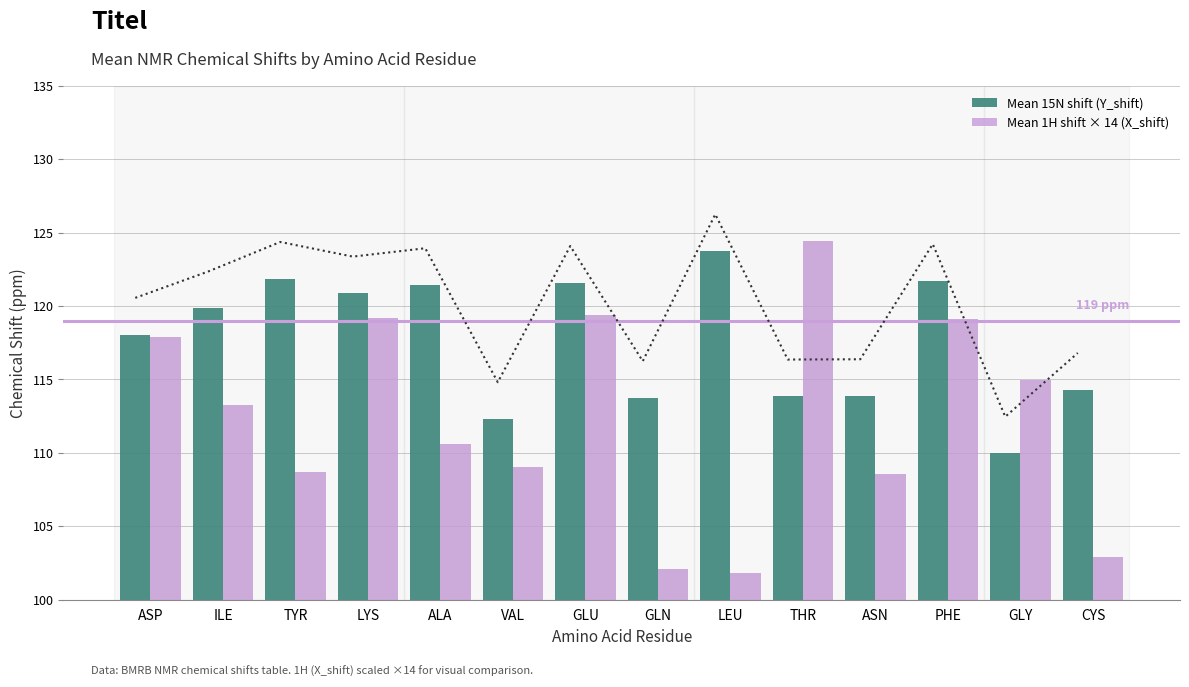

Which category has the lowest value across all series?

LEU